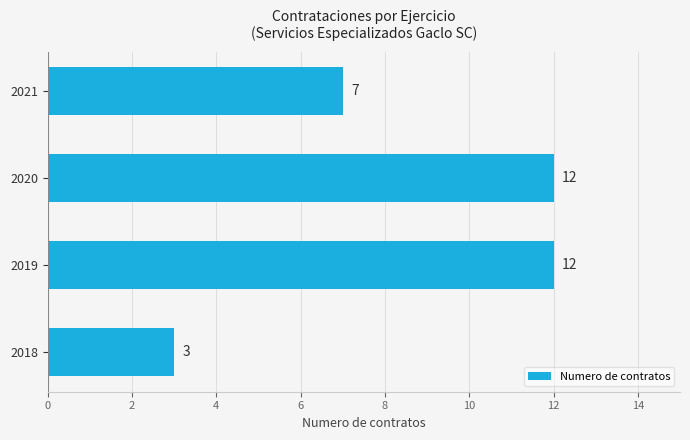

Are the bars grouped side by side (vs. stacked)?

No